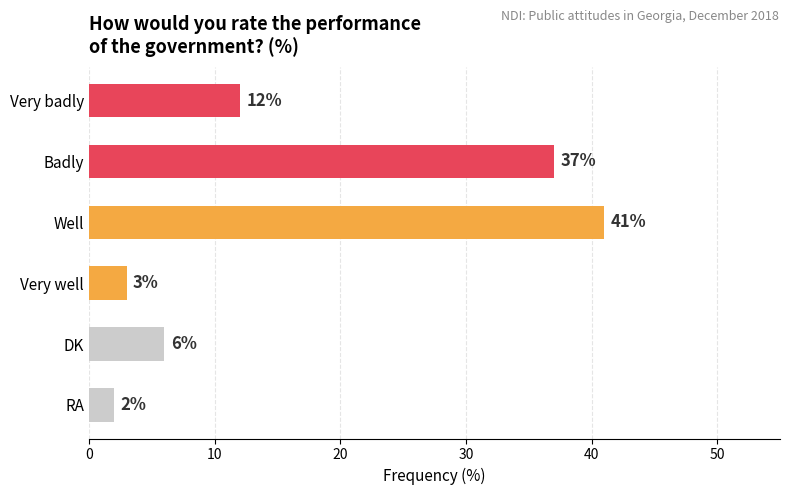

How many bars are there in total?

6